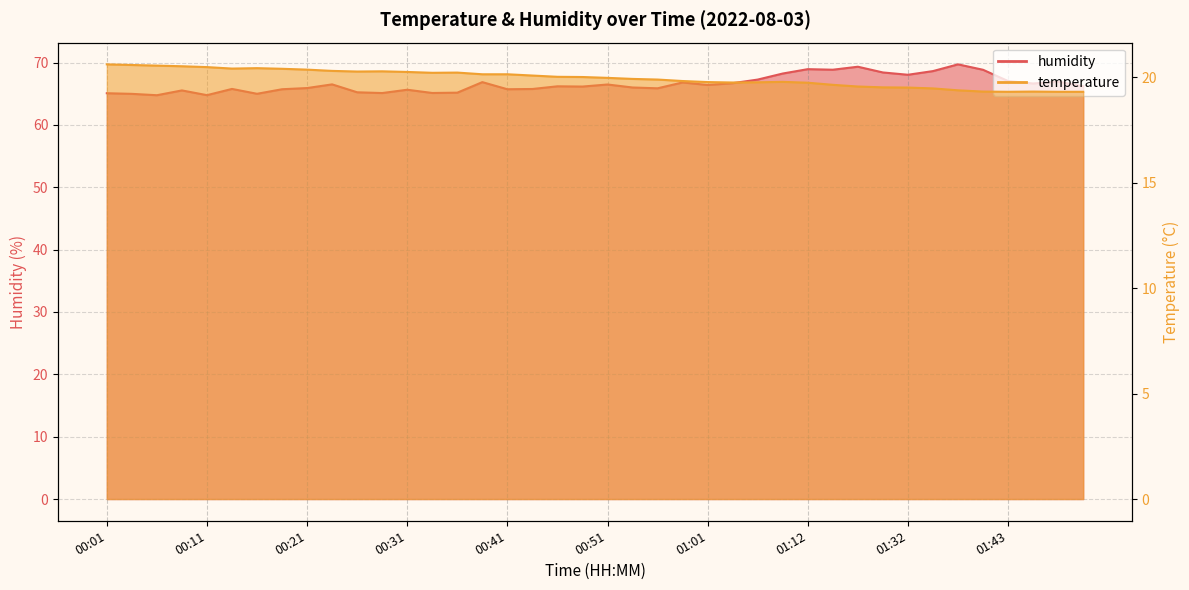

At how many categories does at least one series exceed 36?

40